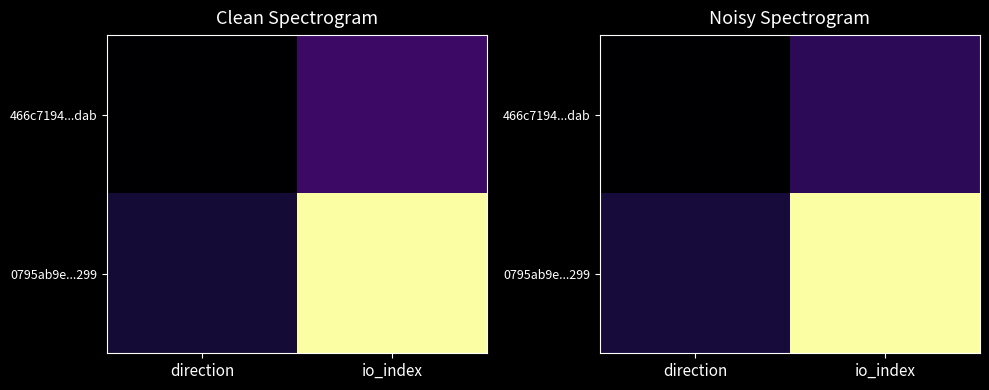

What value does the 466c7194...dab series have at direction?

-0.8